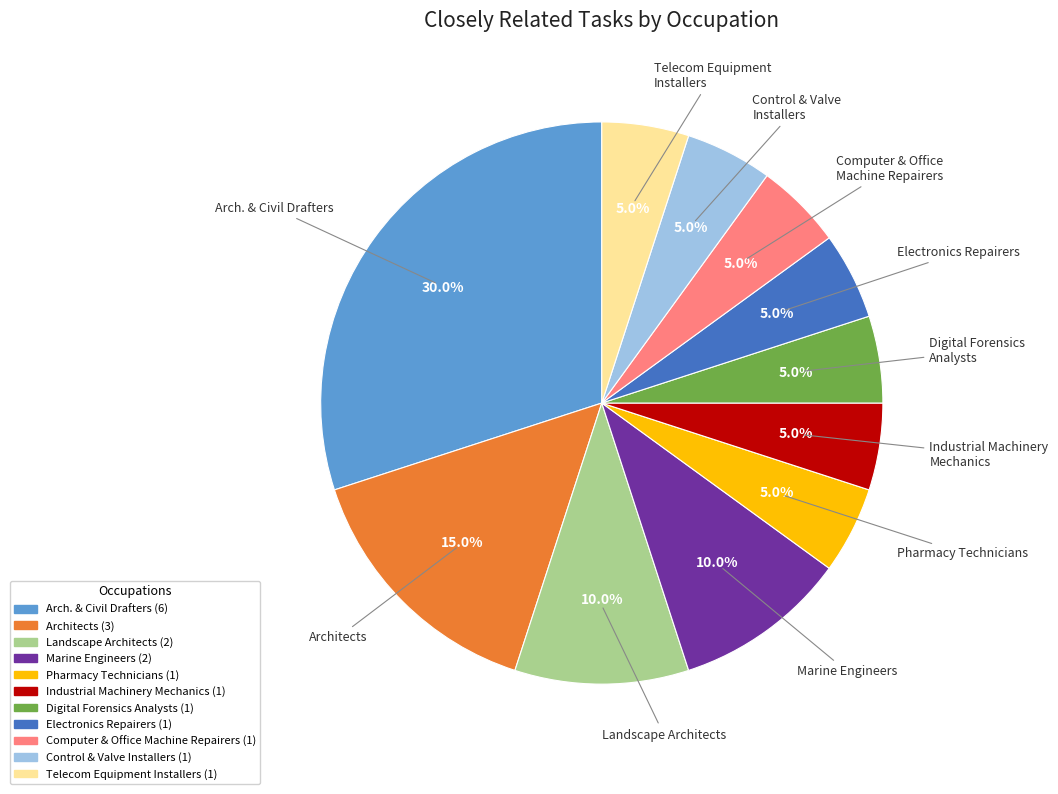

Which category has the biggest portion of the pie?

Architectural and Civil Drafters